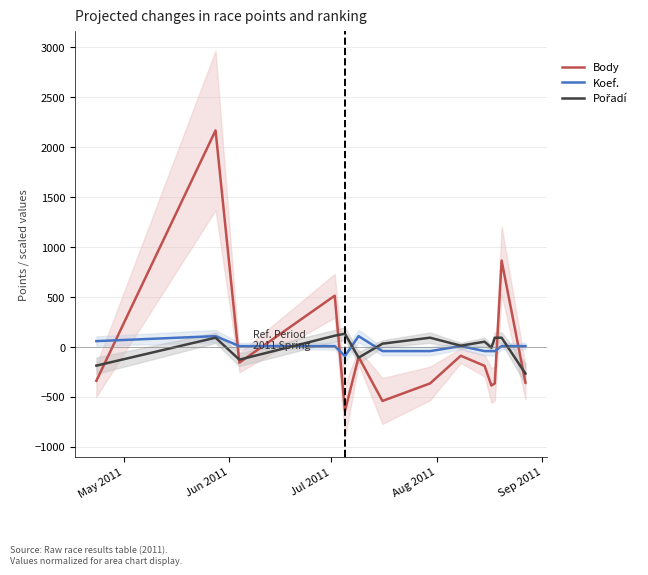

At how many categories does at least one series exceed 1616?

1